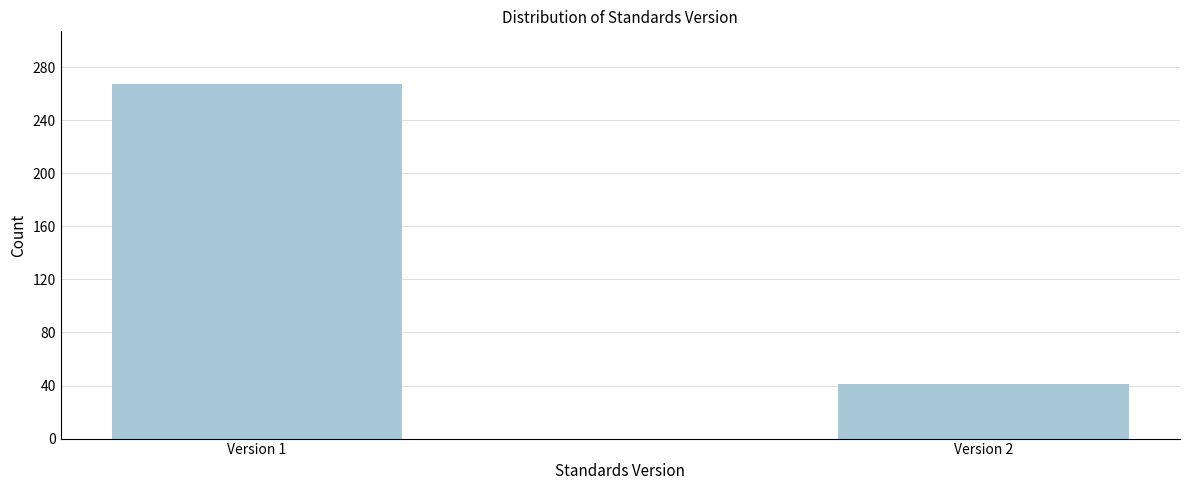

Reading left to right, transcribe all the data shown in this chart.

267	41